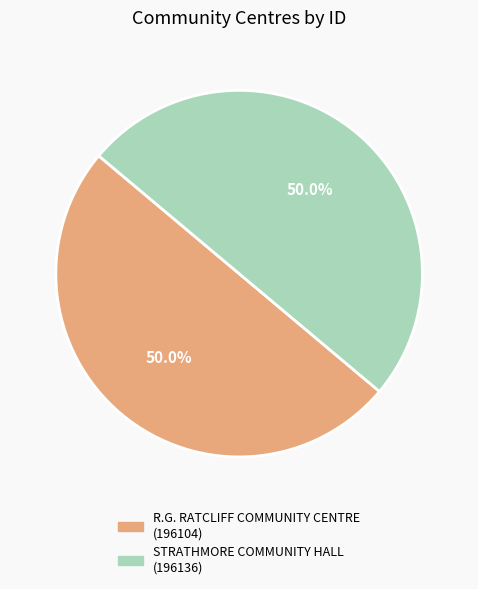

True or false: R.G. RATCLIFF COMMUNITY CENTRE accounts for 50% of the total.

True